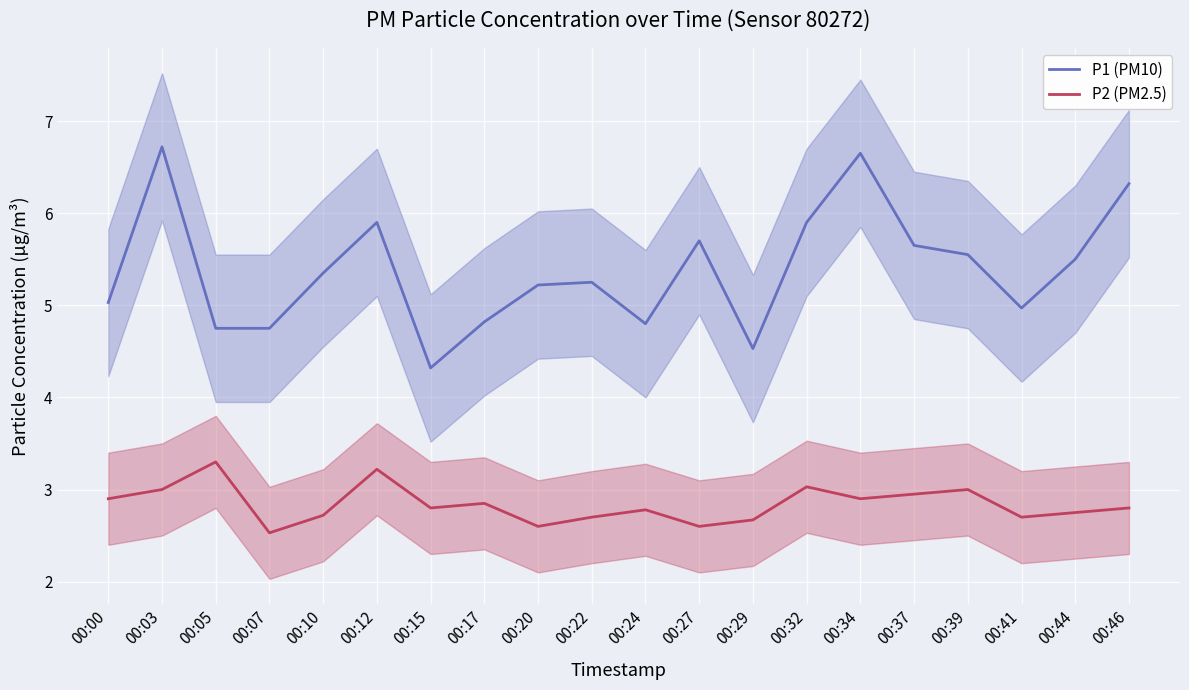

True or false: P2 (PM2.5) has a value of 4.2 at 00:22.

False